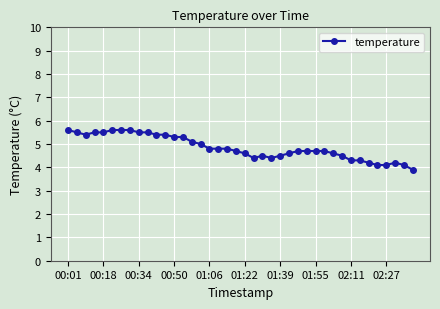

True or false: the data has more than 1 interior local peaks.

True